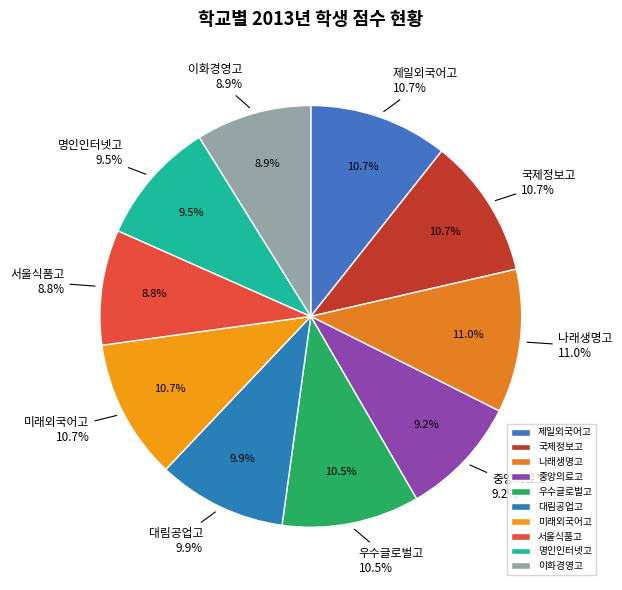

What percentage is the 나래생명고 slice, to the nearest percent?

11%